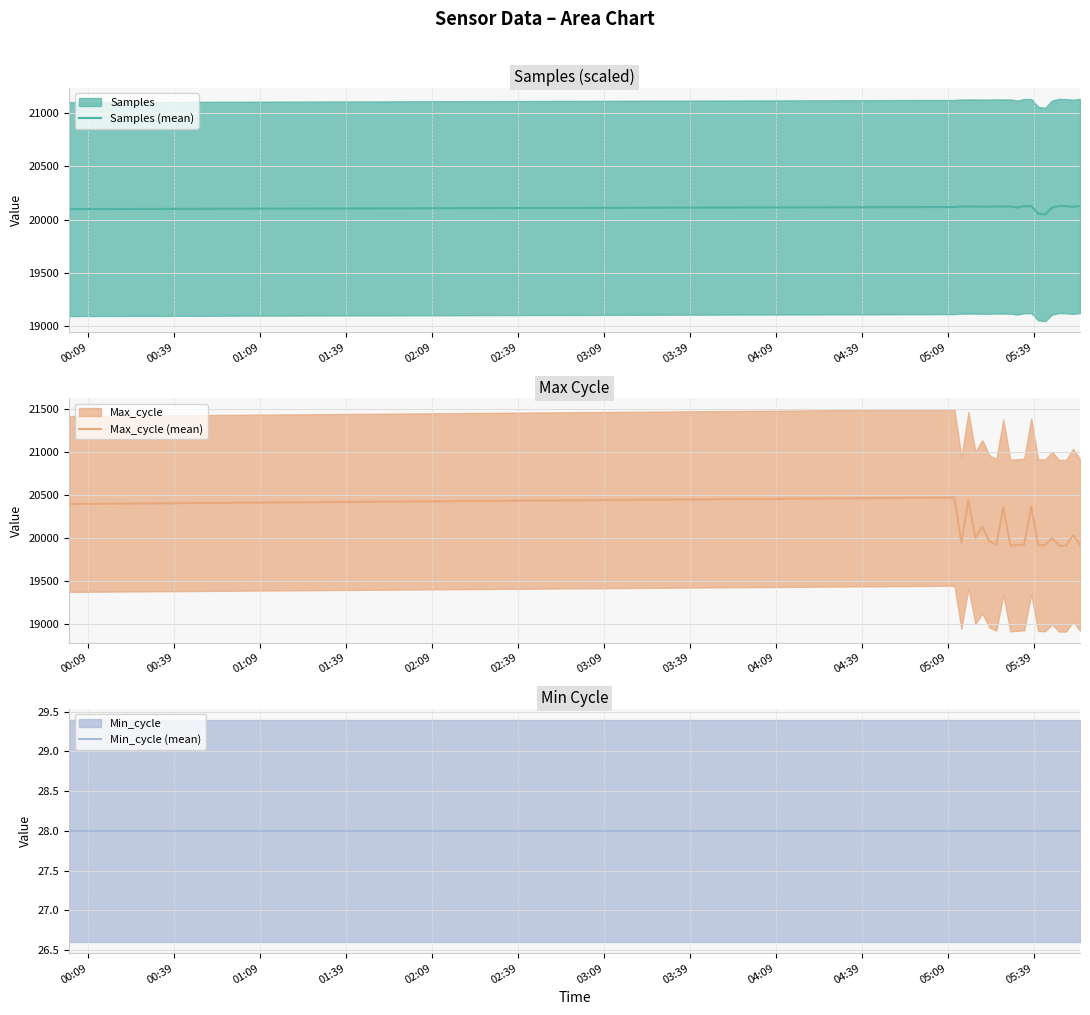

True or false: Samples (mean) and Min_cycle (mean) intersect in this chart.

False